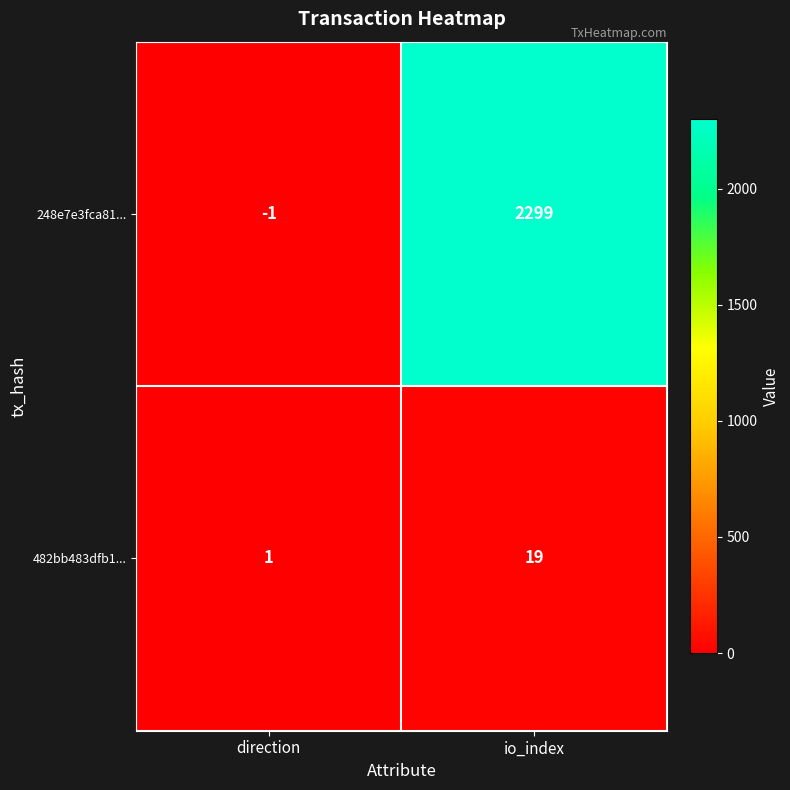

List the series in order of their overall mean, lowest first.

482bb483dfb1..., 248e7e3fca81...